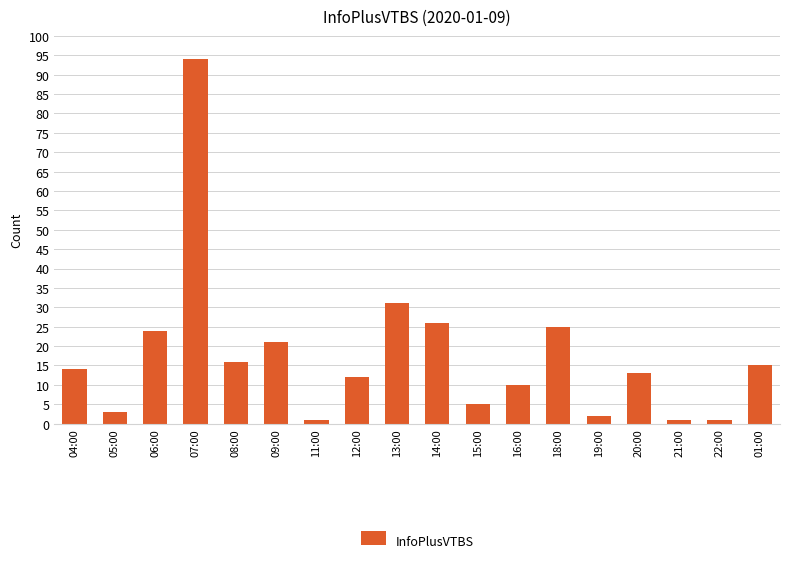

Count the number of data series in this chart.

1